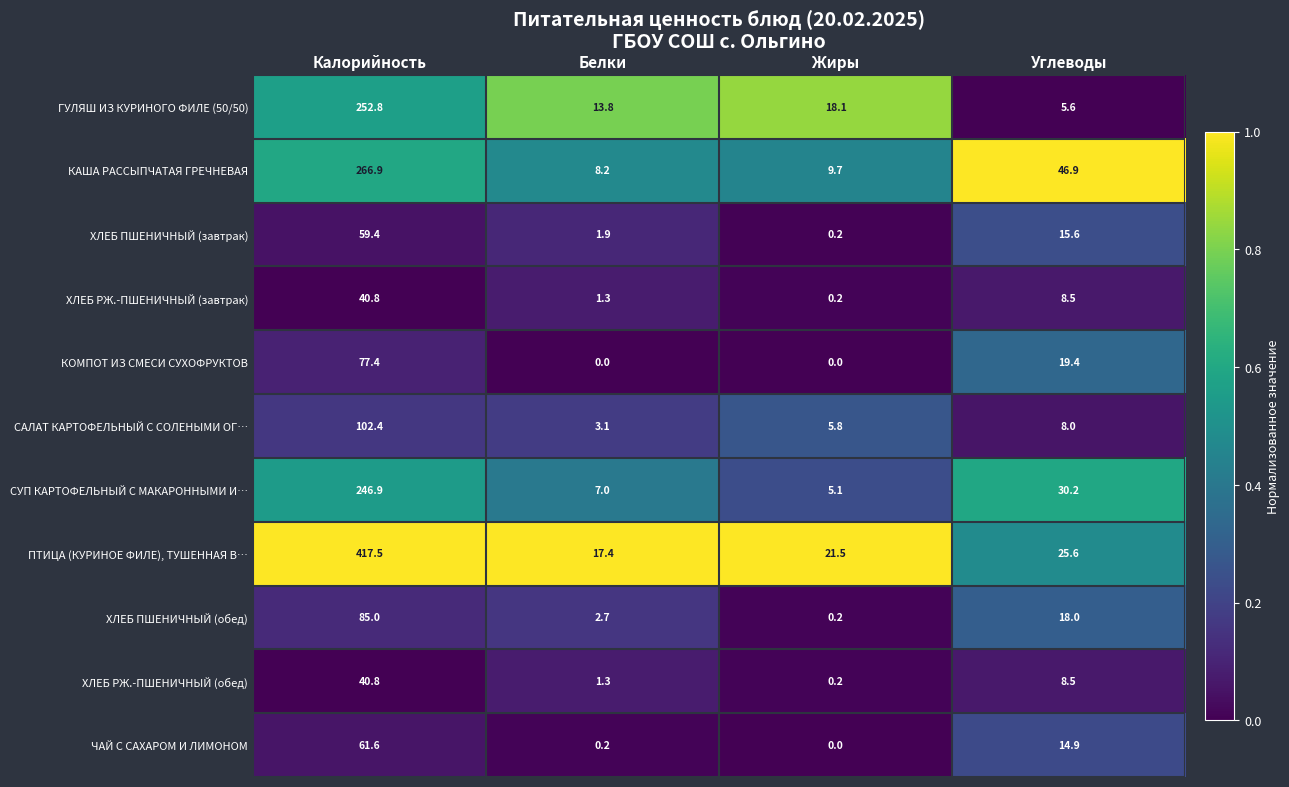

Which series changed the most between Калорийность and Углеводы?

ПТИЦА (КУРИНОЕ ФИЛЕ), ТУШЕННАЯ В…